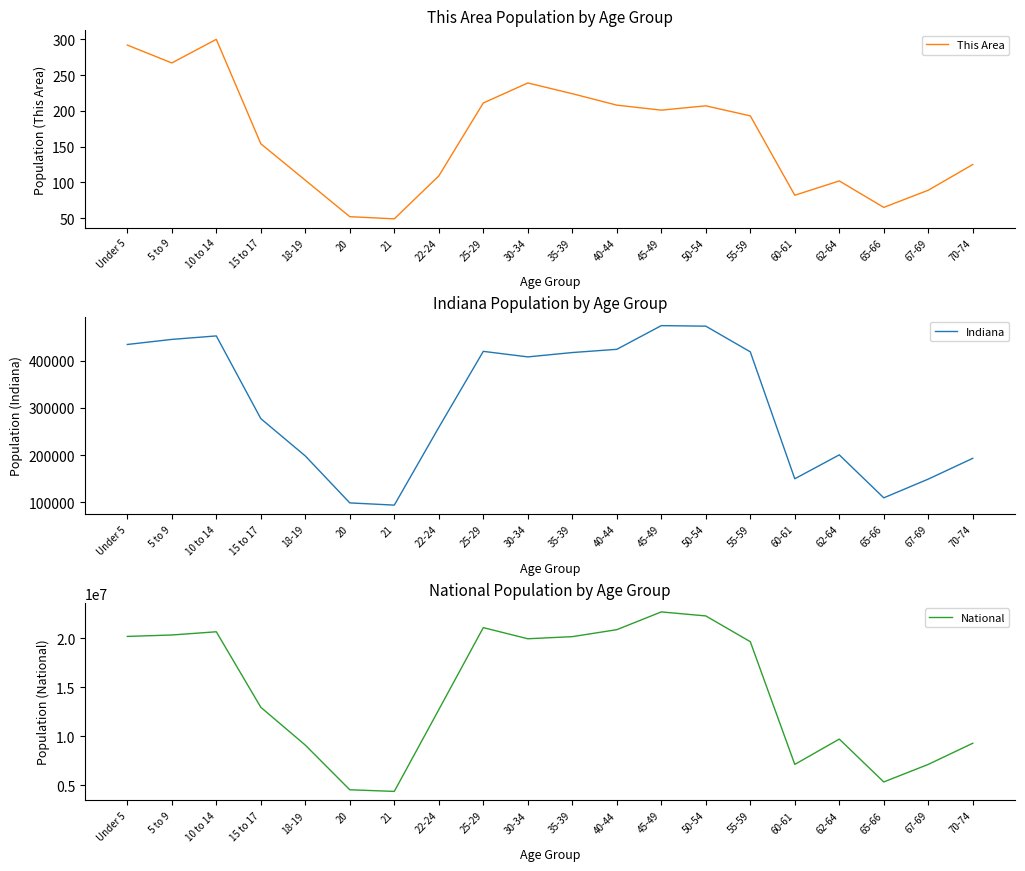

What is the sum of the Indiana values at 10 to 14 and 18-19?

650455